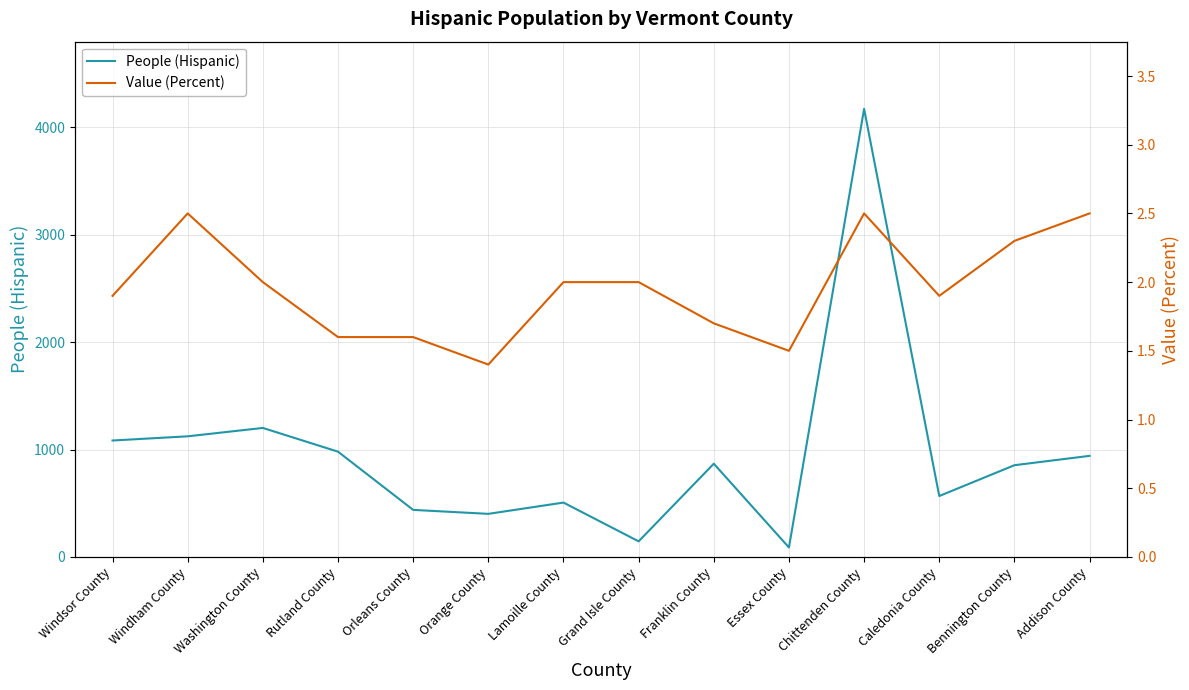

True or false: Value (Percent) has more than 1 interior local peaks.

True